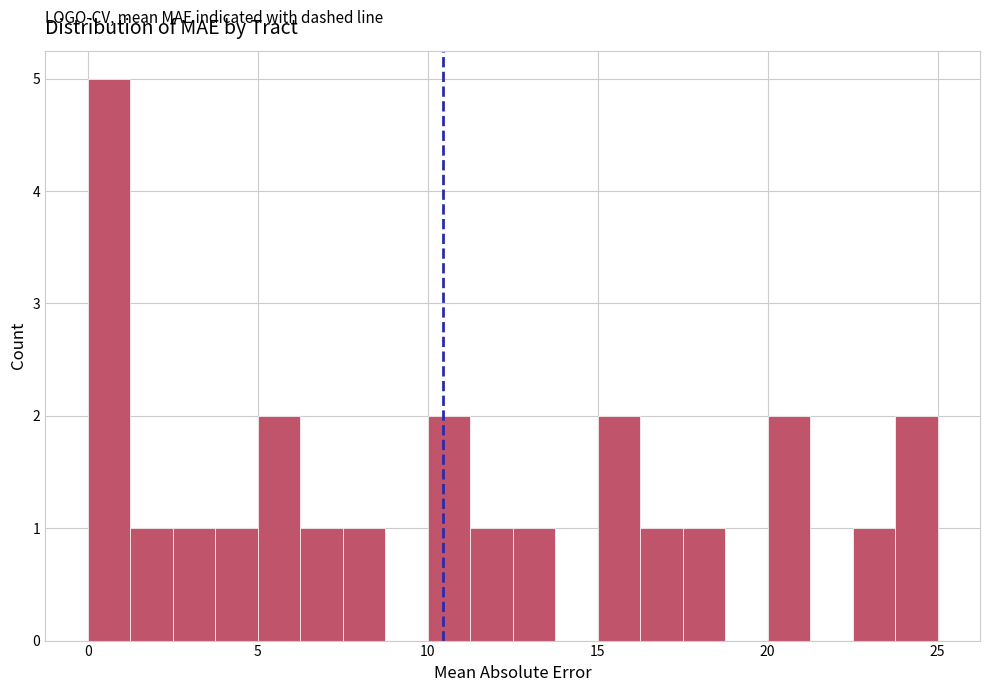

Around what value on the x-axis is the tallest bar? Give the approximate position of its centre, as read against the axis.

0.5